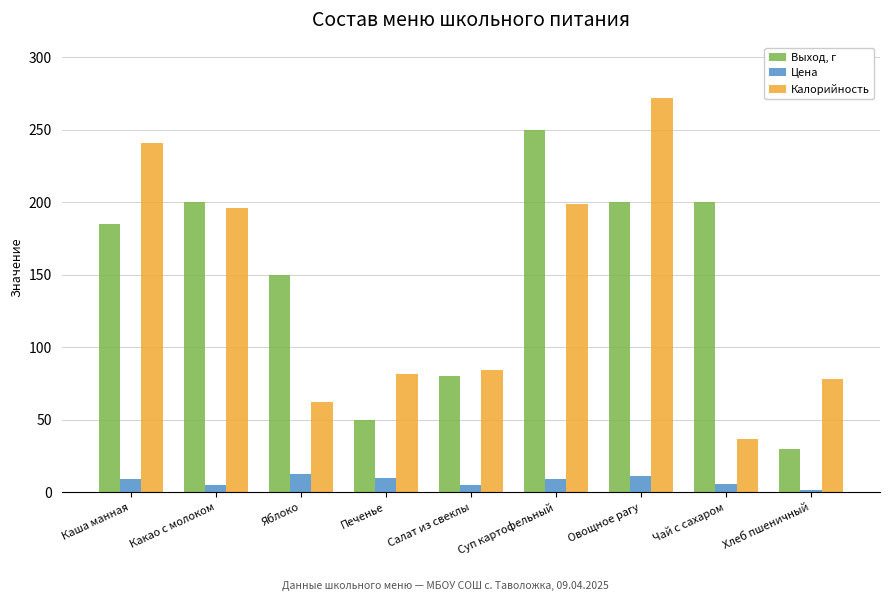

The Калорийность series shows 84.0 at Салат из свеклы. True or false?

True